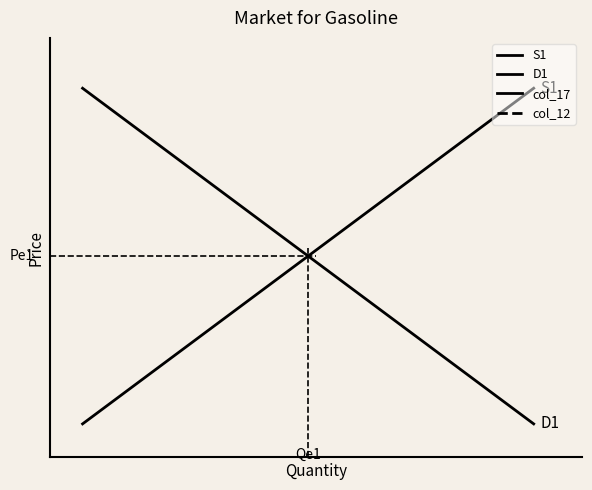

Is this an area chart (filled region under the line)?

No